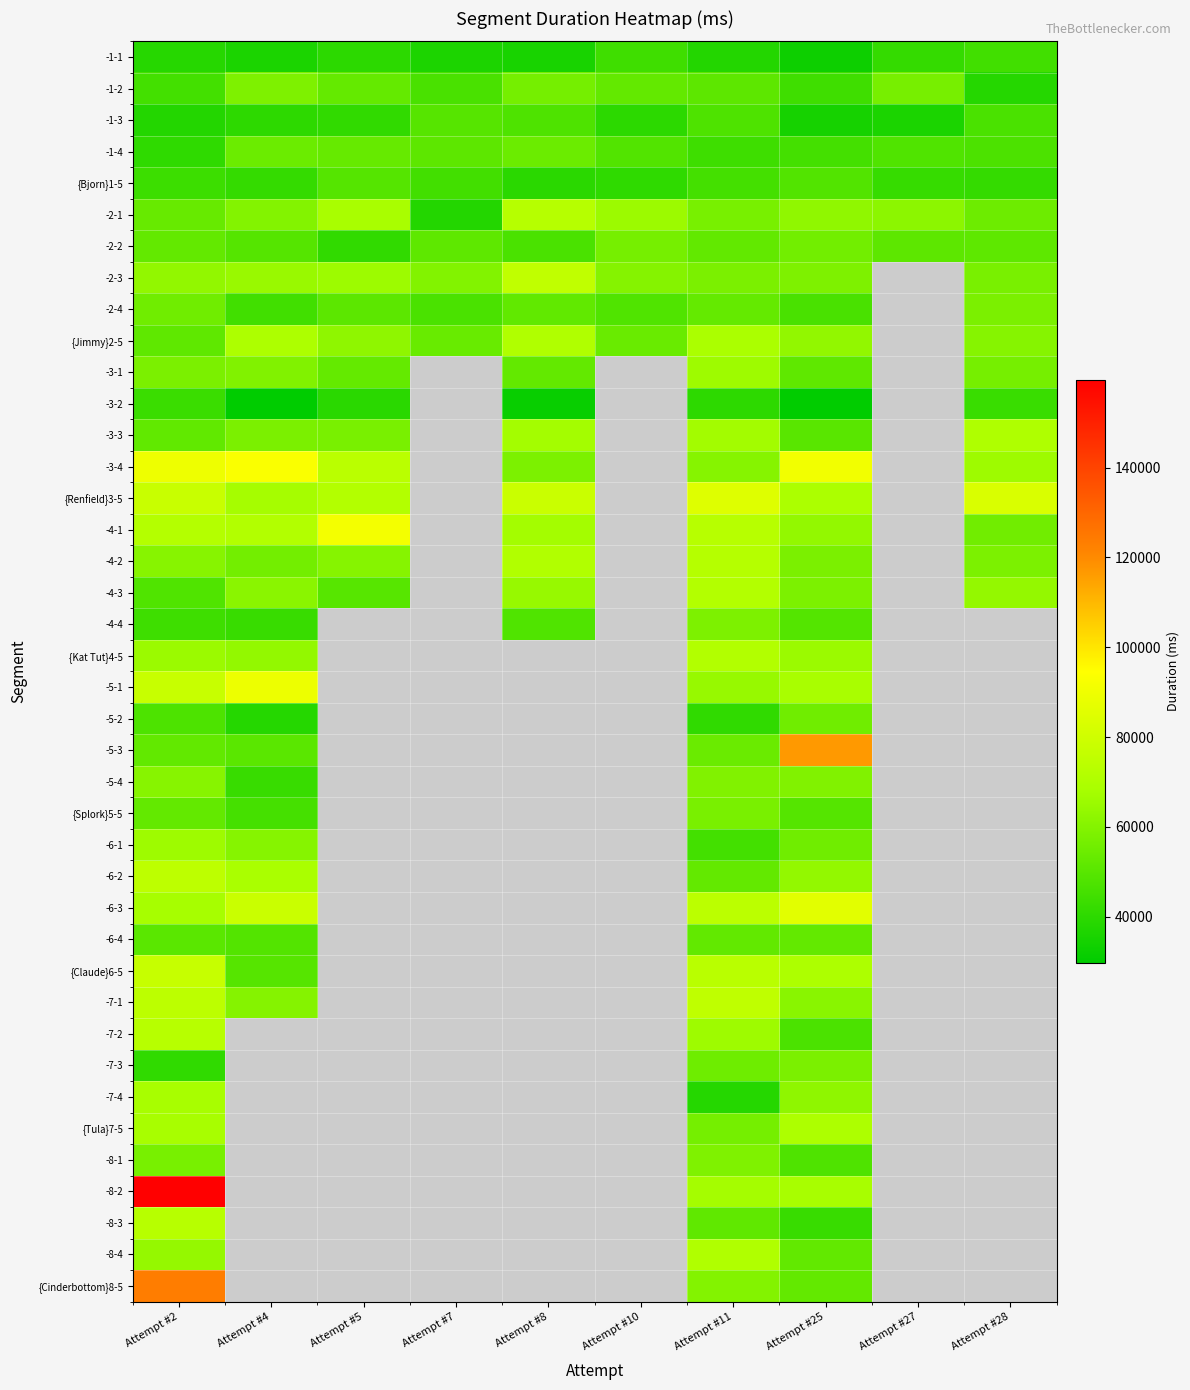

What is the lowest value of the -4-4 series?

42844.0